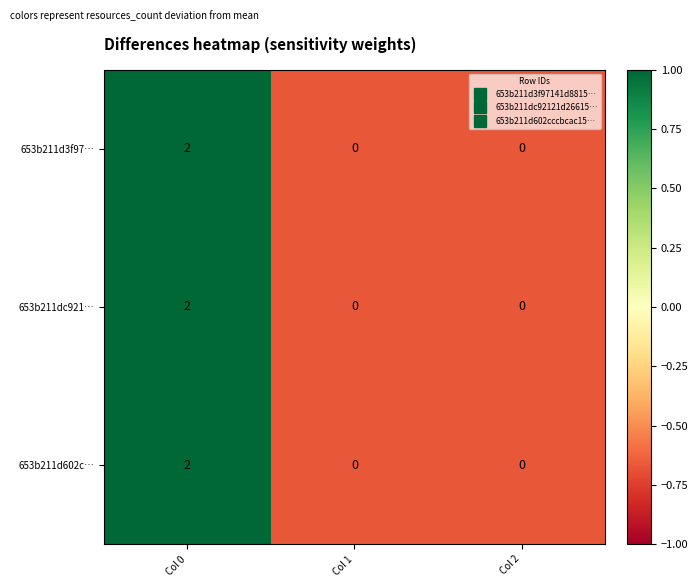

The 653b211d602c… series shows 1 at Col 2. True or false?

False